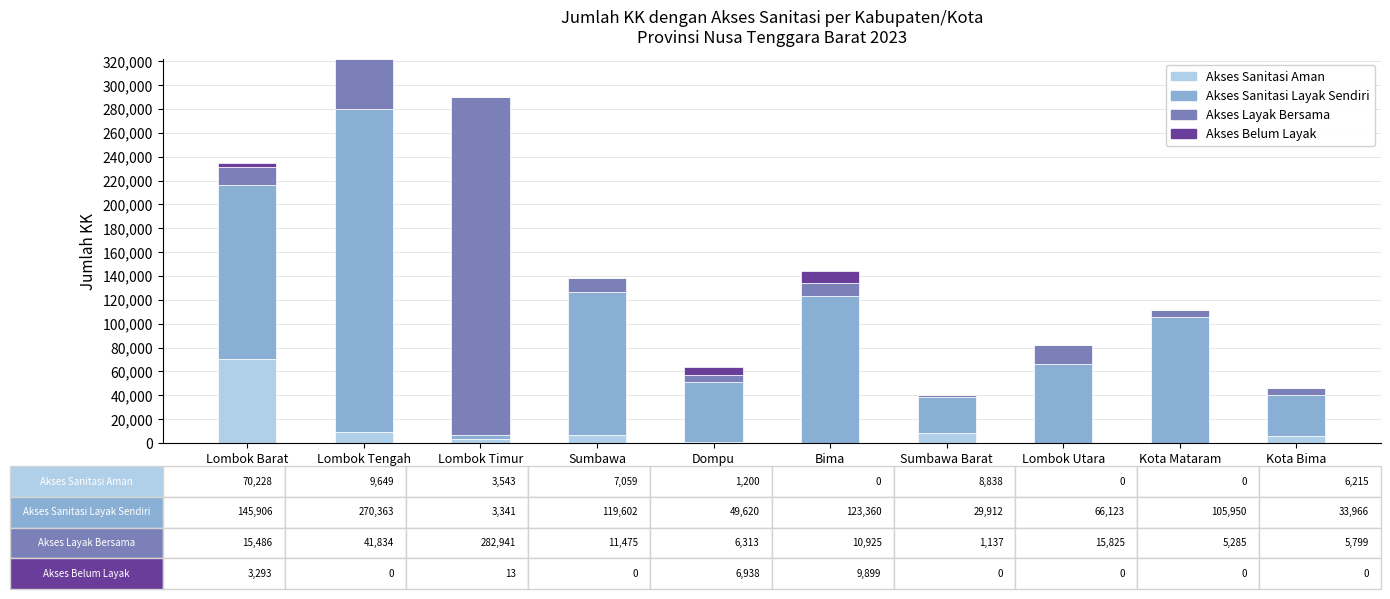

How many series are shown in this chart?

4